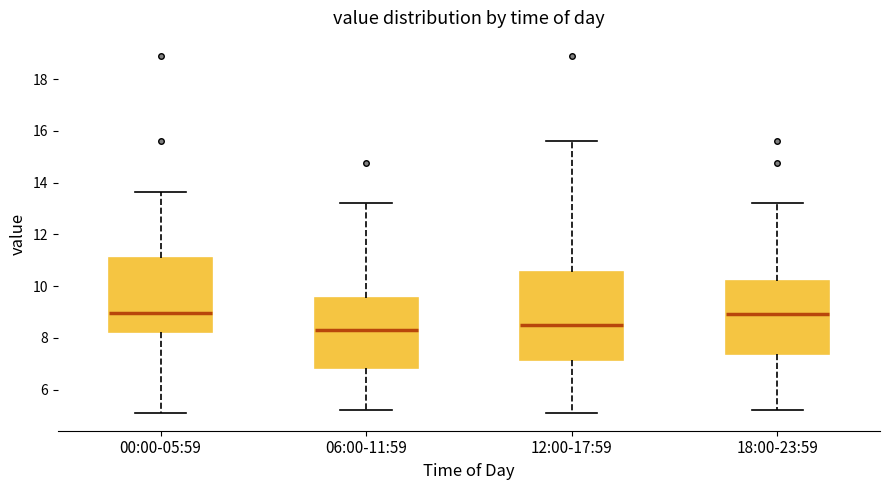

Reading left to right, read every box against the y-axis: the position of its median line, the range the box covers, and the ends of its whiskers. The values are not printed on the chart, so give them approximately, as read against the axis.

00:00-05:59: median 9.0, box 8.2 to 11.0, whiskers 5.2 to 13.6
06:00-11:59: median 8.4, box 6.8 to 9.6, whiskers 5.2 to 13.2
12:00-17:59: median 8.4, box 7.2 to 10.6, whiskers 5.2 to 15.6
18:00-23:59: median 9.0, box 7.4 to 10.2, whiskers 5.2 to 13.2